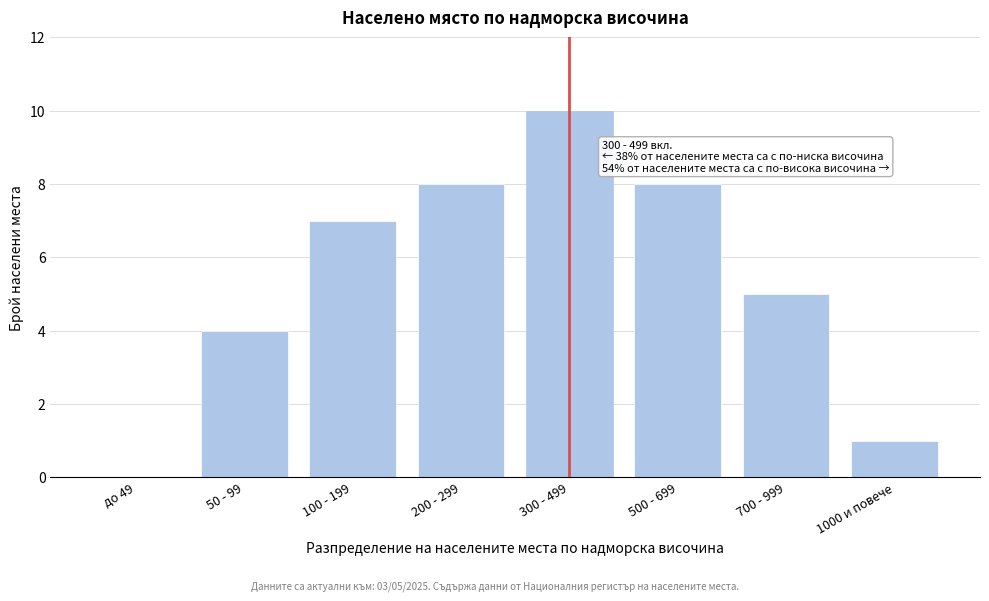

Reading left to right, what are all the values shown in this chart?

до 49=0	50 - 99=4	100 - 199=7	200 - 299=8	300 - 499=10	500 - 699=8	700 - 999=5	1000 и повече=1